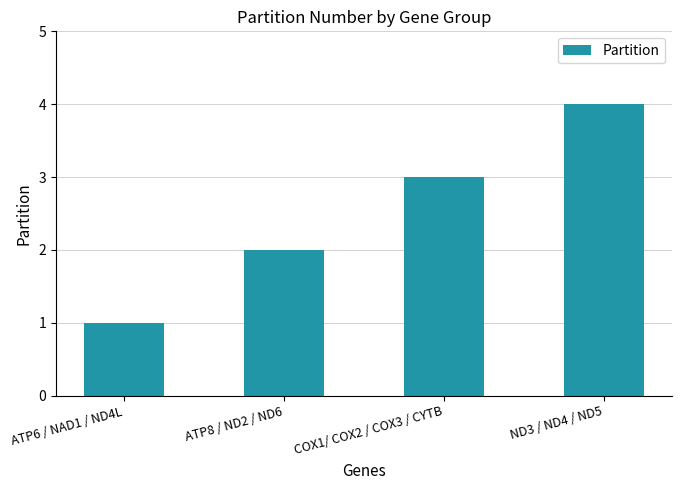

Which has a higher value, ATP6 / NAD1 / ND4L or ATP8 / ND2 / ND6?

ATP8 / ND2 / ND6